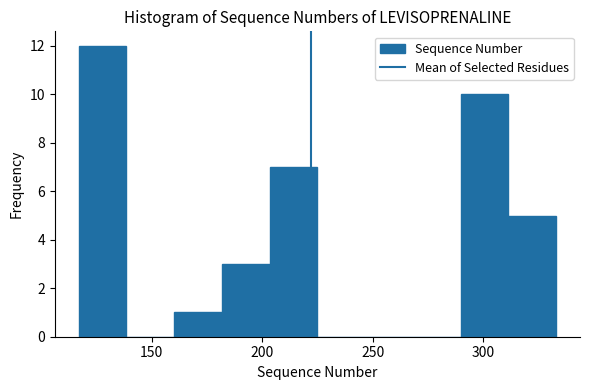

Reading left to right, transcribe this chart: for each bar, give the range it covers on the x-axis and its height. Neither the bar edges nor the heights are printed on the chart, so give them approximately, as read against the axes.

115 to 140: 12
140 to 160: 0
160 to 180: 1
180 to 205: 3
205 to 225: 7
225 to 245: 0
245 to 270: 0
270 to 290: 0
290 to 310: 10
310 to 335: 5